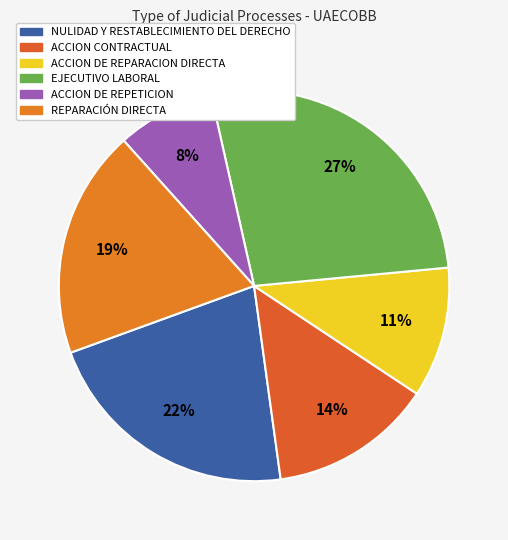

Does ACCION DE REPETICION account for over 50% of the chart?

No